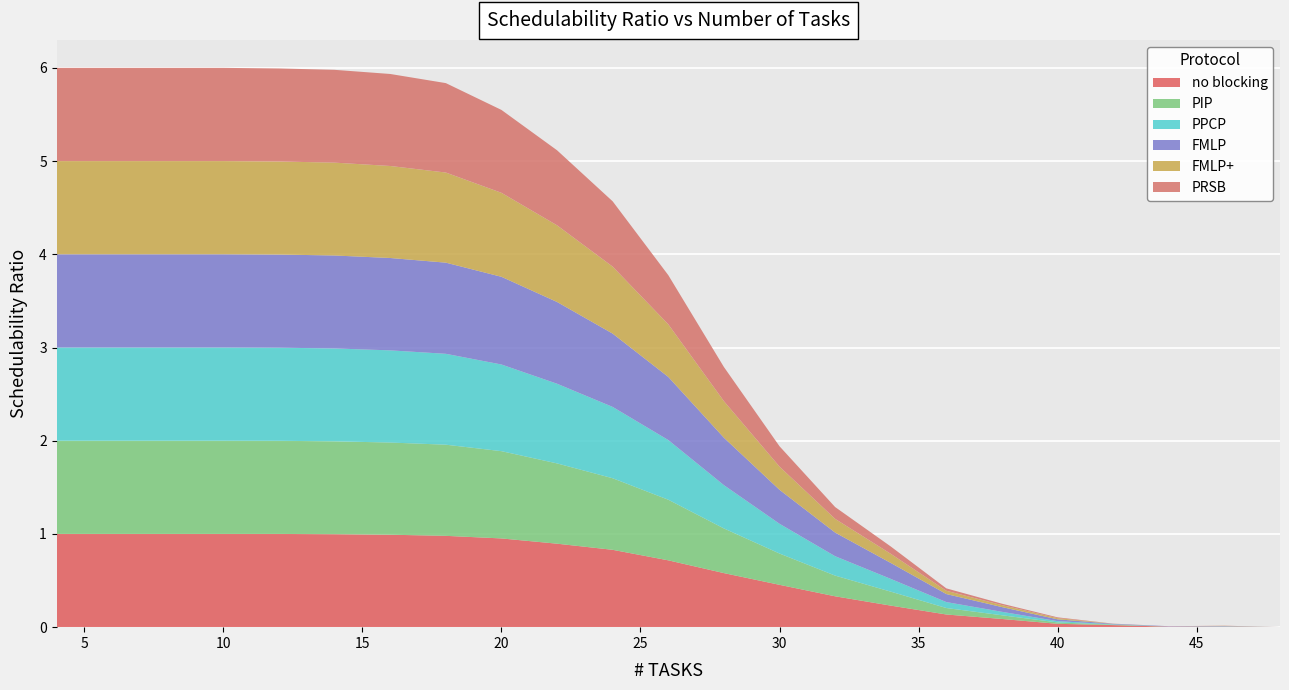

Reading left to right, extract all data points from this chart.

no blocking: 4=1.0	6=1.0	8=1.0	10=1.0	12=1.0	14=1.0	16=1.0	18=1.0	20=1.0	22=0.9	24=0.8	26=0.7	28=0.6	30=0.5	32=0.3	34=0.2	36=0.1	38=0.1	40=0.0	42=0.0	44=0.0	46=0.0	48=0.0
PIP: 4=1.0	6=1.0	8=1.0	10=1.0	12=1.0	14=1.0	16=1.0	18=1.0	20=0.9	22=0.9	24=0.8	26=0.7	28=0.5	30=0.3	32=0.2	34=0.1	36=0.1	38=0.0	40=0.0	42=0.0	44=0.0	46=0.0	48=0.0
PPCP: 4=1.0	6=1.0	8=1.0	10=1.0	12=1.0	14=1.0	16=1.0	18=1.0	20=0.9	22=0.9	24=0.8	26=0.6	28=0.5	30=0.3	32=0.2	34=0.1	36=0.1	38=0.0	40=0.0	42=0.0	44=0.0	46=0.0	48=0.0
FMLP: 4=1.0	6=1.0	8=1.0	10=1.0	12=1.0	14=1.0	16=1.0	18=1.0	20=0.9	22=0.9	24=0.8	26=0.7	28=0.5	30=0.4	32=0.3	34=0.2	36=0.1	38=0.1	40=0.0	42=0.0	44=0.0	46=0.0	48=0.0
FMLP+: 4=1.0	6=1.0	8=1.0	10=1.0	12=1.0	14=1.0	16=1.0	18=1.0	20=0.9	22=0.8	24=0.7	26=0.6	28=0.4	30=0.2	32=0.1	34=0.1	36=0.0	38=0.0	40=0.0	42=0.0	44=0.0	46=0.0	48=0.0
PRSB: 4=1.0	6=1.0	8=1.0	10=1.0	12=1.0	14=1.0	16=1.0	18=1.0	20=0.9	22=0.8	24=0.7	26=0.5	28=0.4	30=0.2	32=0.1	34=0.1	36=0.0	38=0.0	40=0.0	42=0.0	44=0.0	46=0.0	48=0.0